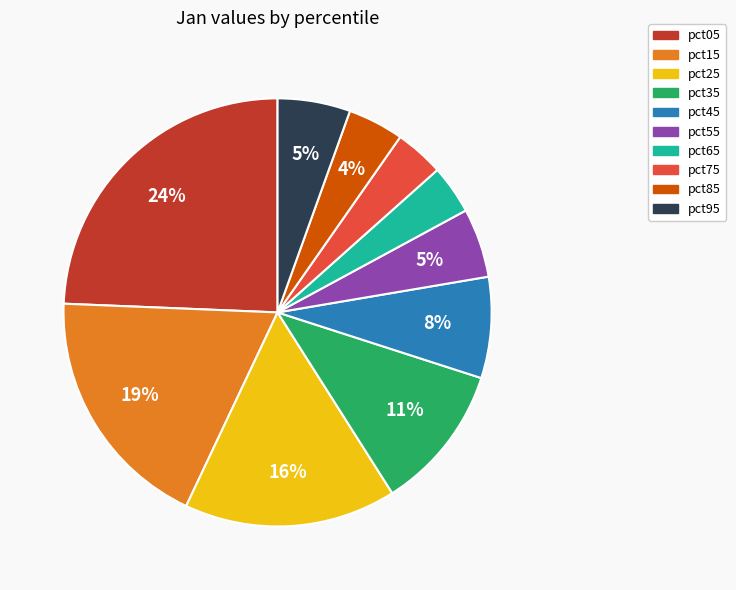

What percentage is the pct95 slice, to the nearest percent?

5%